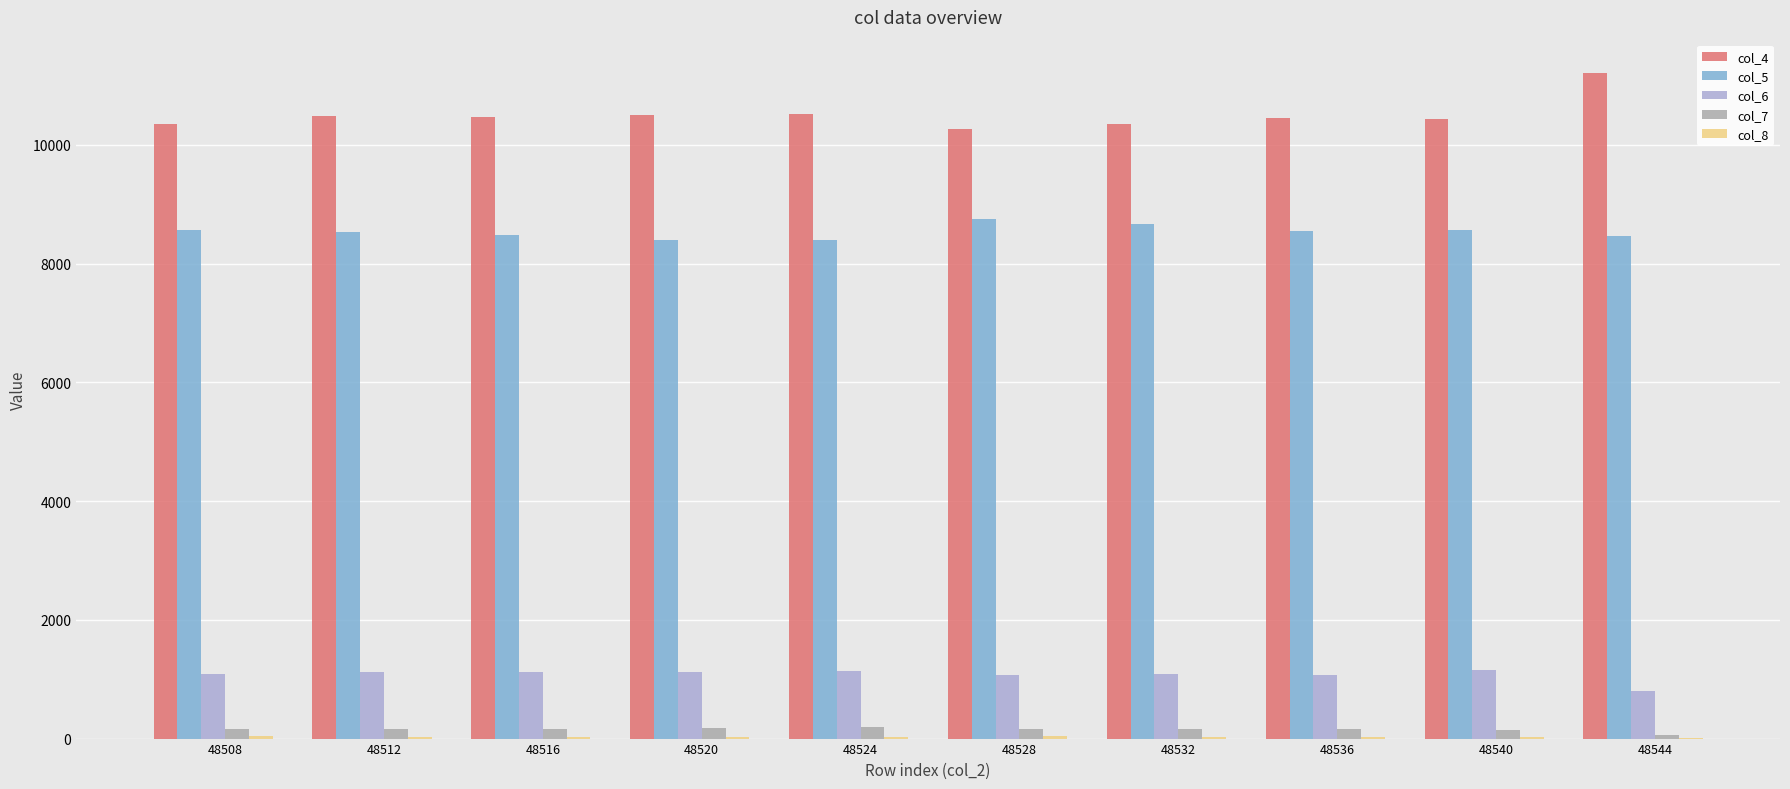

Is it true that col_7 equals 162 at 48532?

True